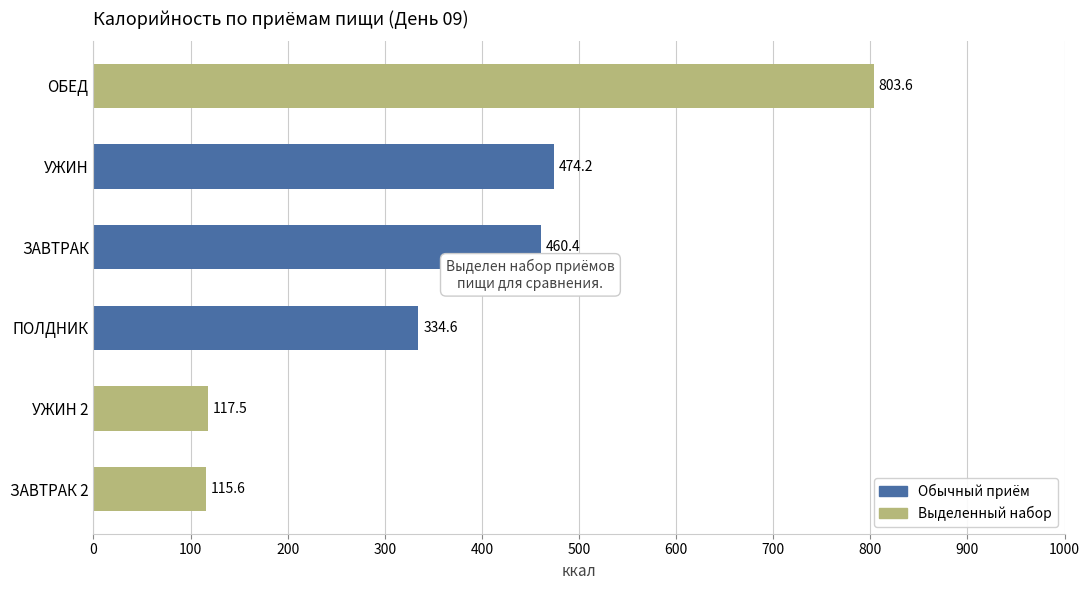

What is the value of the 6th bar from the top?

115.6